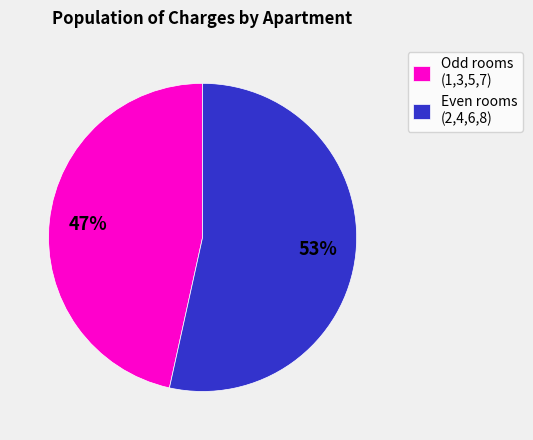

Which slice is the largest?

Even rooms (2,4,6,8)